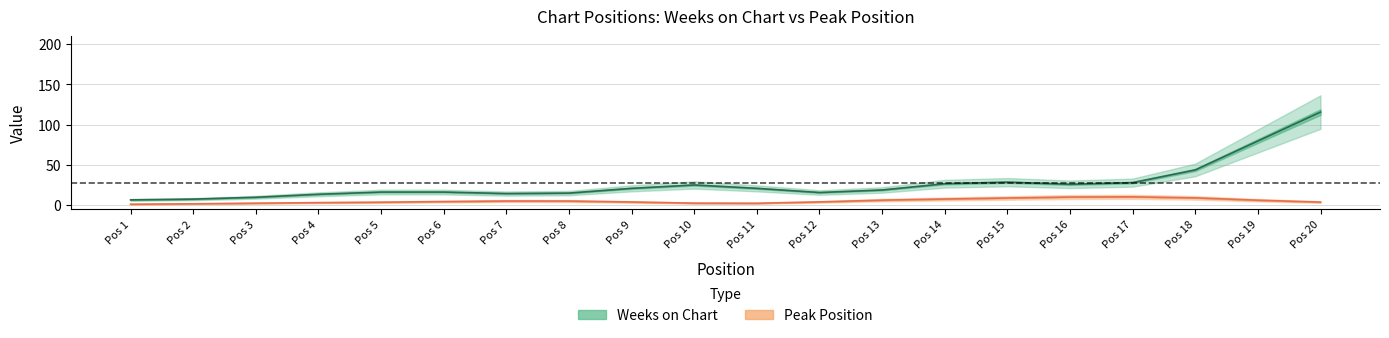

Which label corresponds to the largest value in the chart?

20